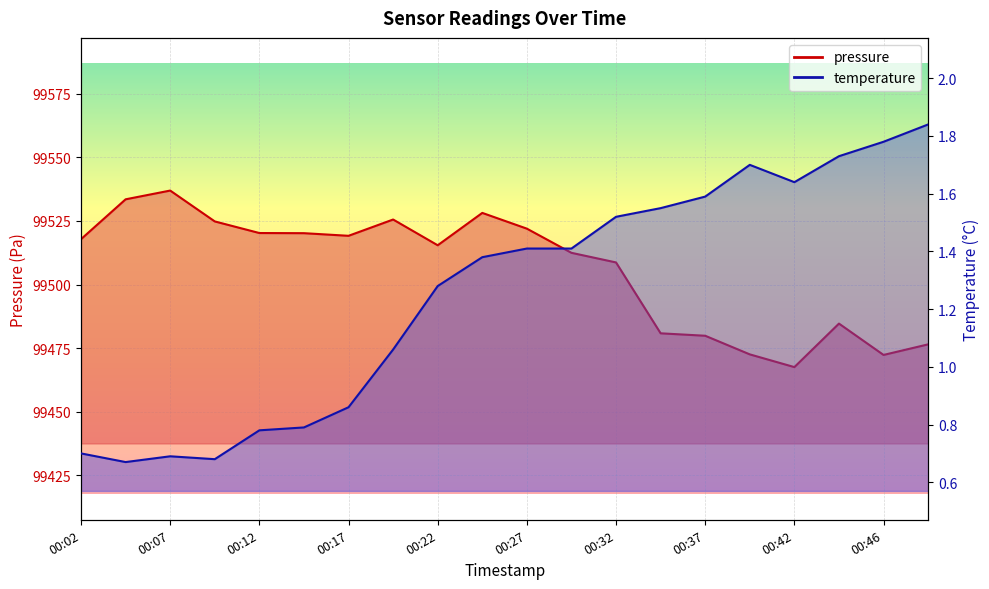

Reading left to right, what are all the values shown in this chart?

pressure: 00:02=99517.8	00:04=99533.5	00:07=99536.9	00:09=99524.8	00:12=99520.2	00:14=99520.2	00:17=99519.2	00:19=99525.6	00:22=99515.4	00:24=99528.2	00:27=99522.0	00:29=99512.5	00:32=99508.7	00:34=99480.8	00:37=99479.9	00:39=99472.6	00:42=99467.6	00:44=99484.7	00:46=99472.3	00:49=99476.5
temperature: 00:02=0.7	00:04=0.7	00:07=0.7	00:09=0.7	00:12=0.8	00:14=0.8	00:17=0.9	00:19=1.1	00:22=1.3	00:24=1.4	00:27=1.4	00:29=1.4	00:32=1.5	00:34=1.6	00:37=1.6	00:39=1.7	00:42=1.6	00:44=1.7	00:46=1.8	00:49=1.8